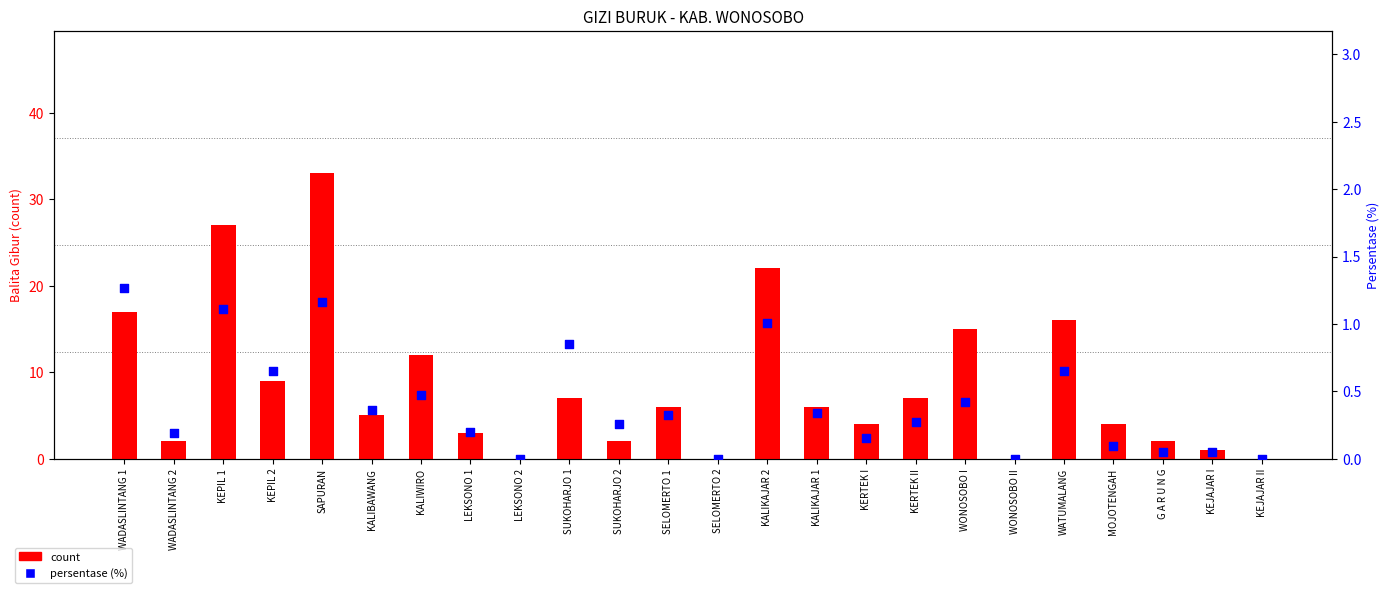

Which series has the widest spread of Y values?

count